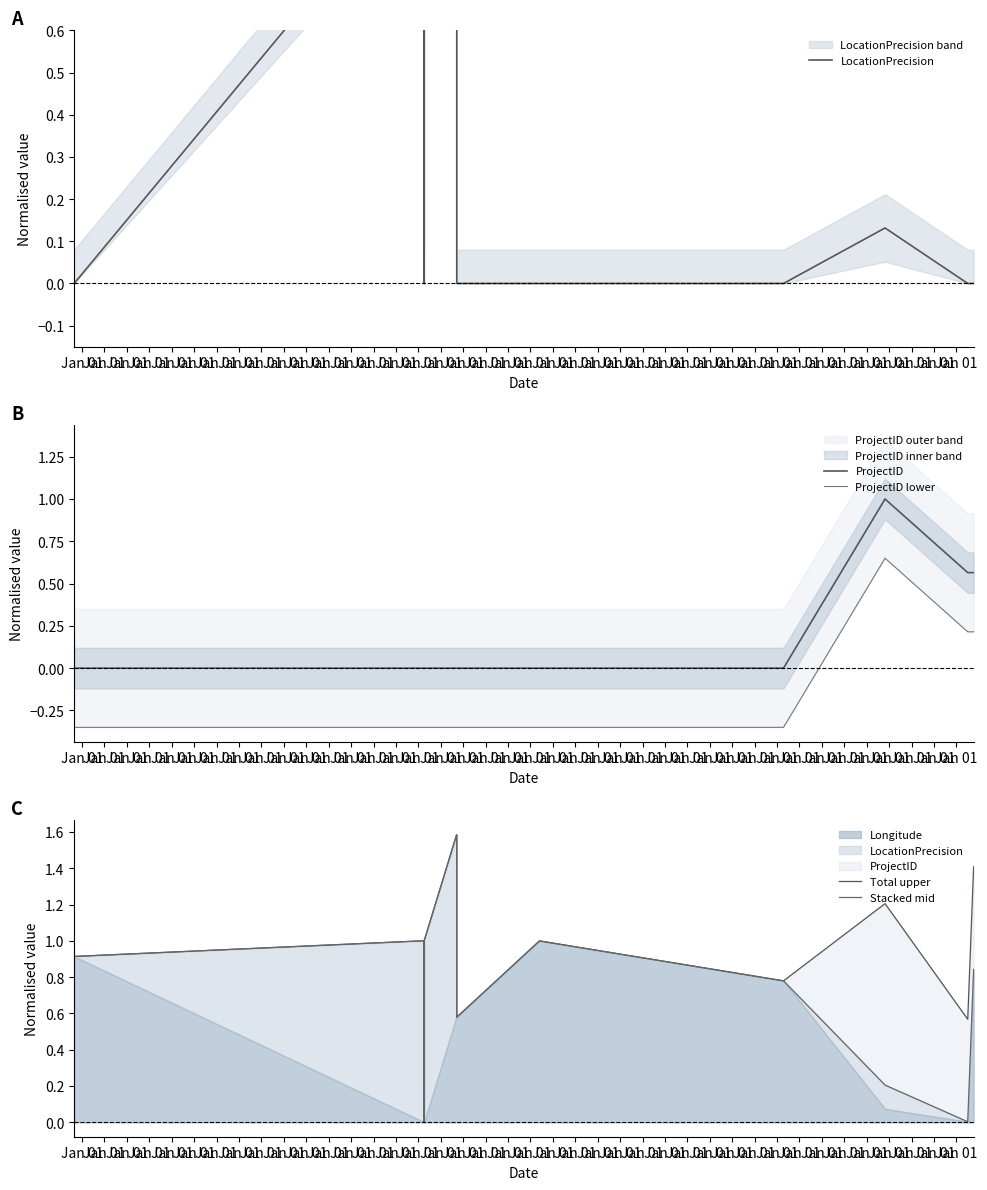

True or false: LocationPrecision has more than 1 points higher than both neighbors.

True